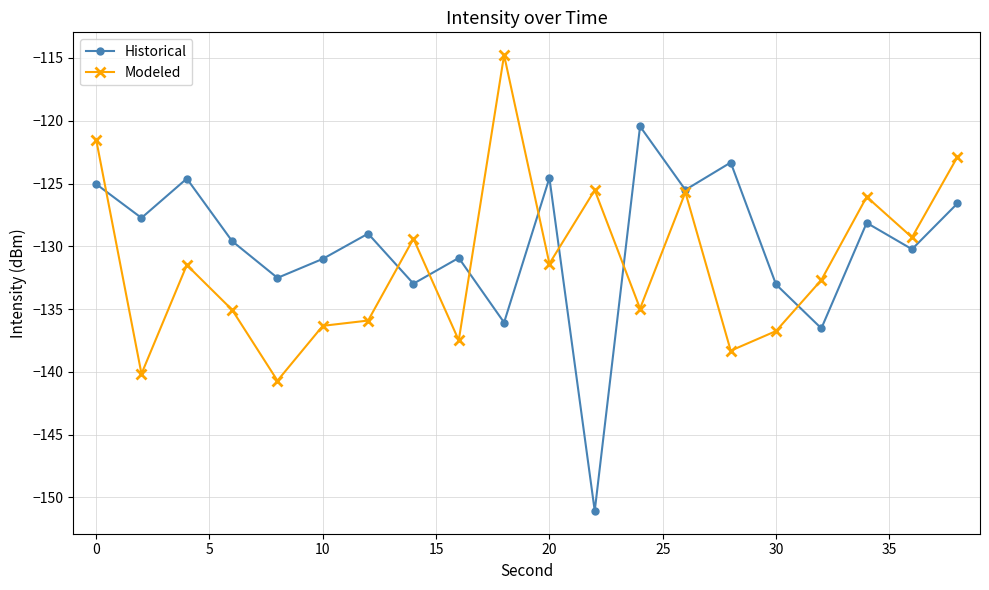

What is the smallest value displayed?

-151.1